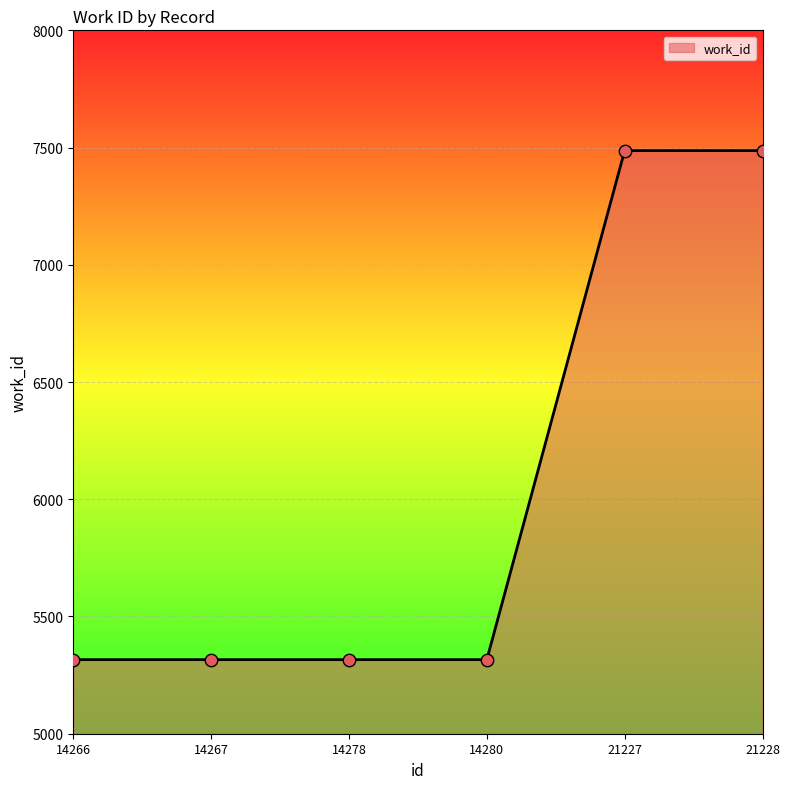

Between 14267 and 21227, which is larger?

21227